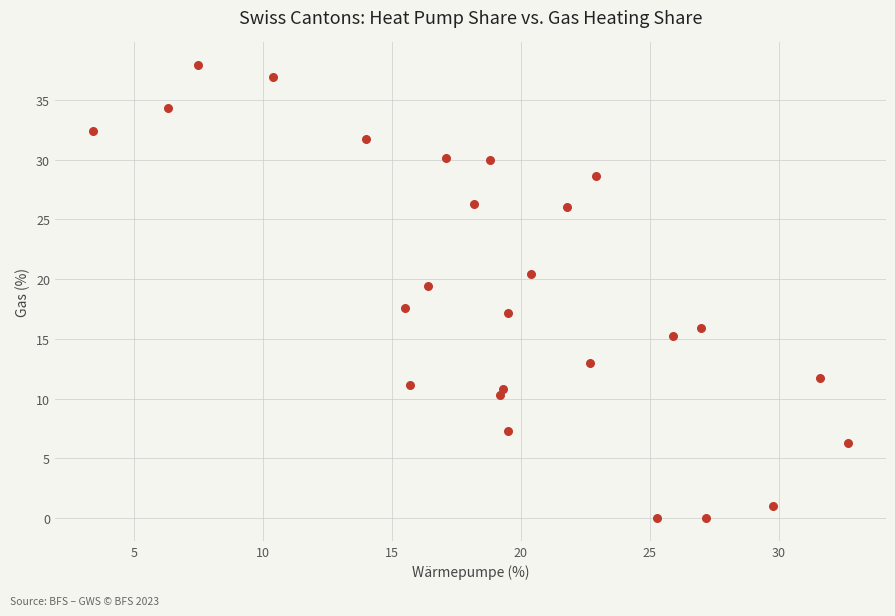

What is the range of Y values (max minus min)?

37.9